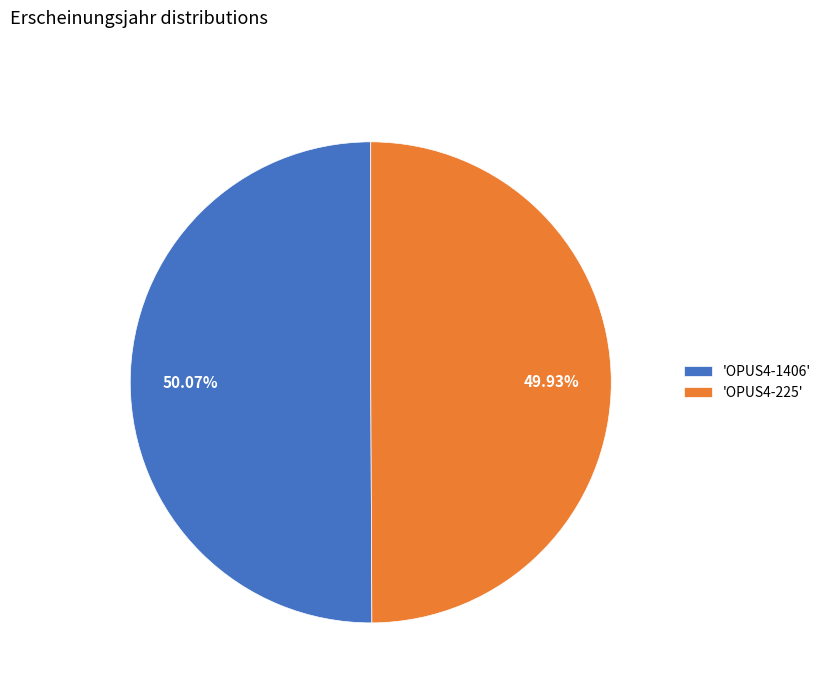

Does any single category account for the majority?

Yes